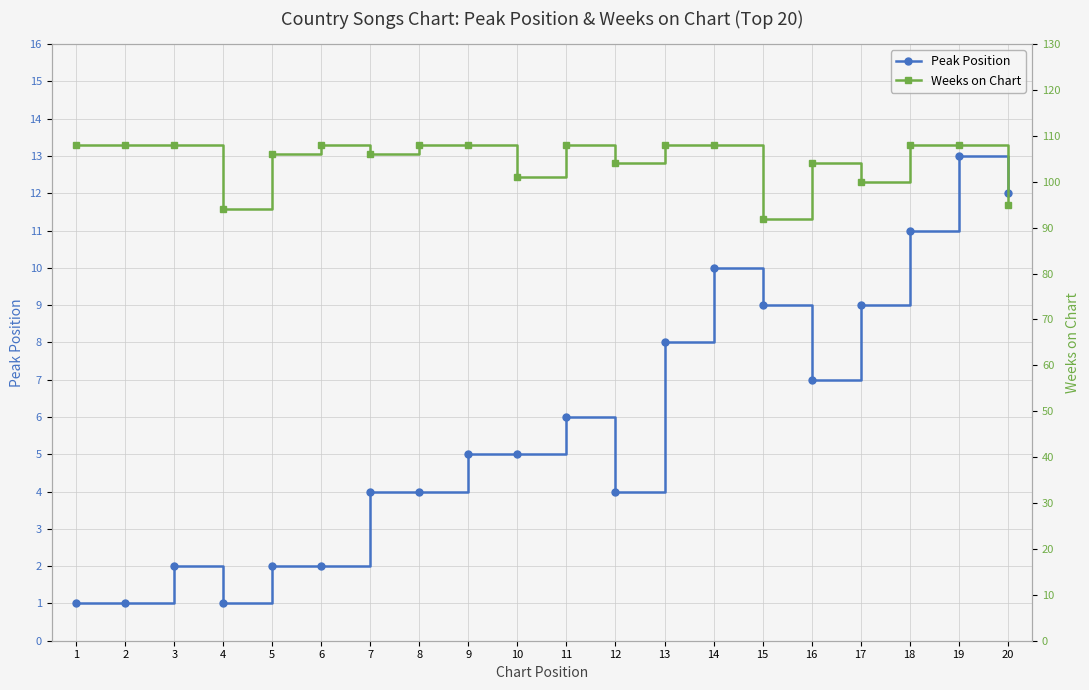

True or false: Peak Position and Weeks on Chart intersect in this chart.

False